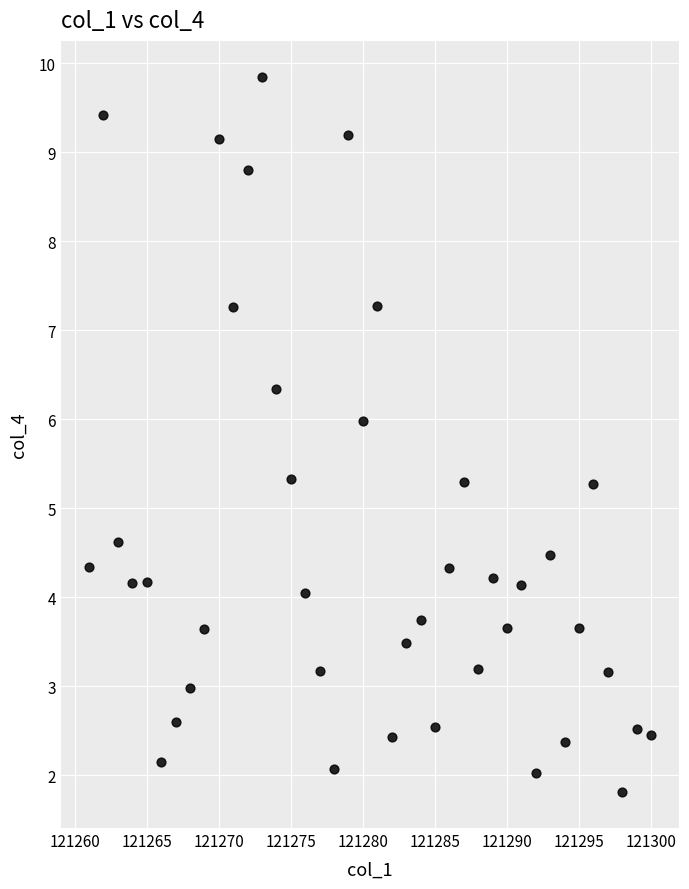

What is the range of X values (max minus min)?

39.0